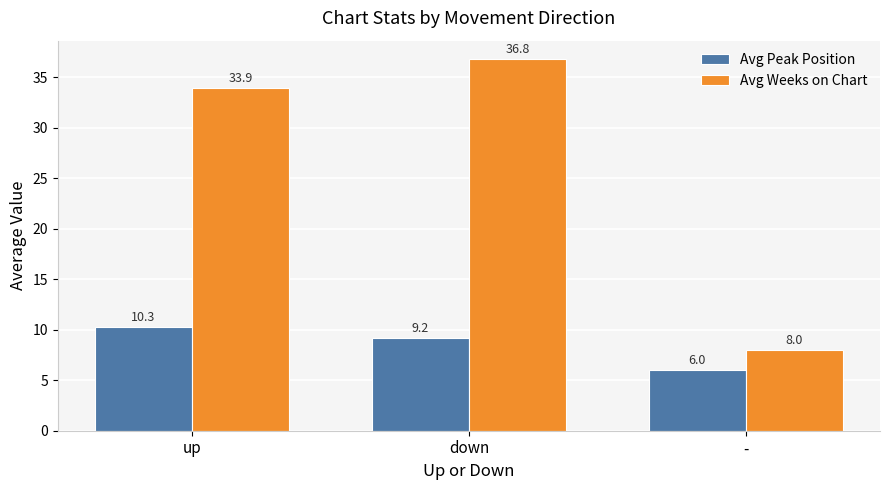

True or false: Avg Weeks on Chart has a value of 3.1 at -.

False